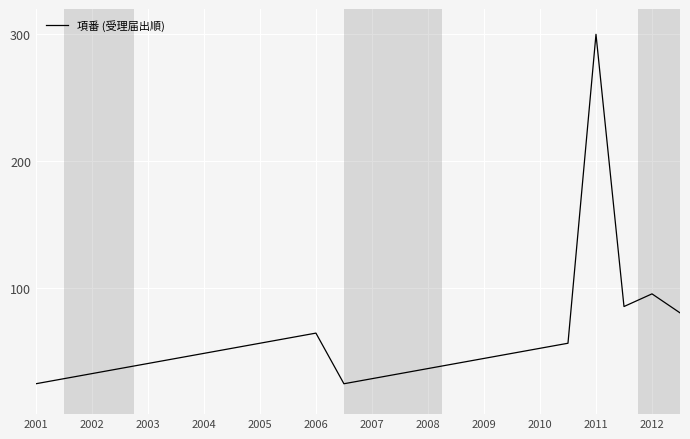

What is the minimum value shown in the chart?

24